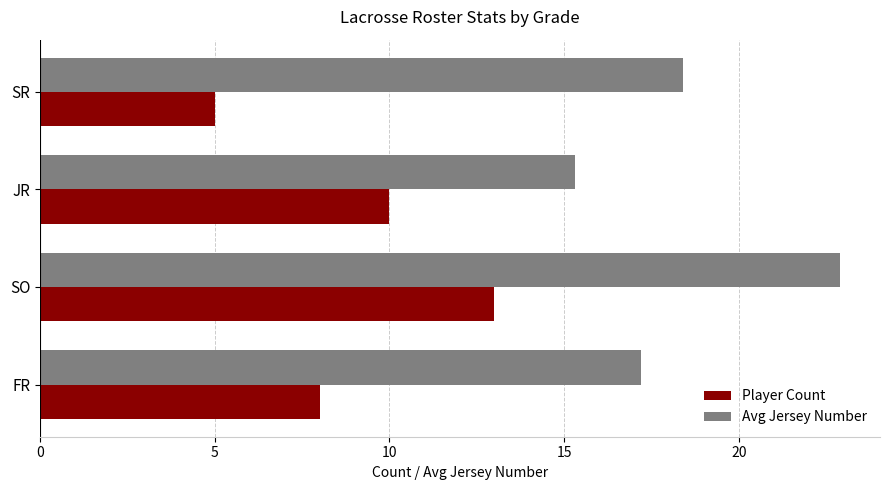

What are all the series names shown in the legend?

Player Count, Avg Jersey Number